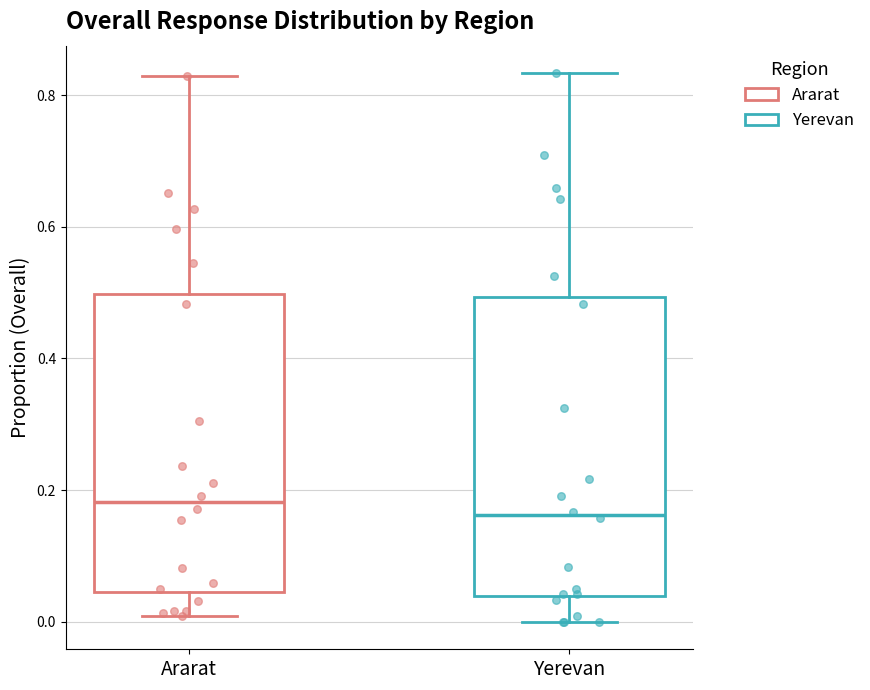

Reading left to right, transcribe this box plot: for each box, give where its median line is, the range the box spans, and where its two whiskers end, as read against the y-axis. The values are not printed on the chart, so give them approximately, as read against the axis.

Ararat: median 0.18, box 0.04 to 0.50, whiskers 0.00 to 0.82
Yerevan: median 0.16, box 0.04 to 0.50, whiskers 0.00 to 0.84